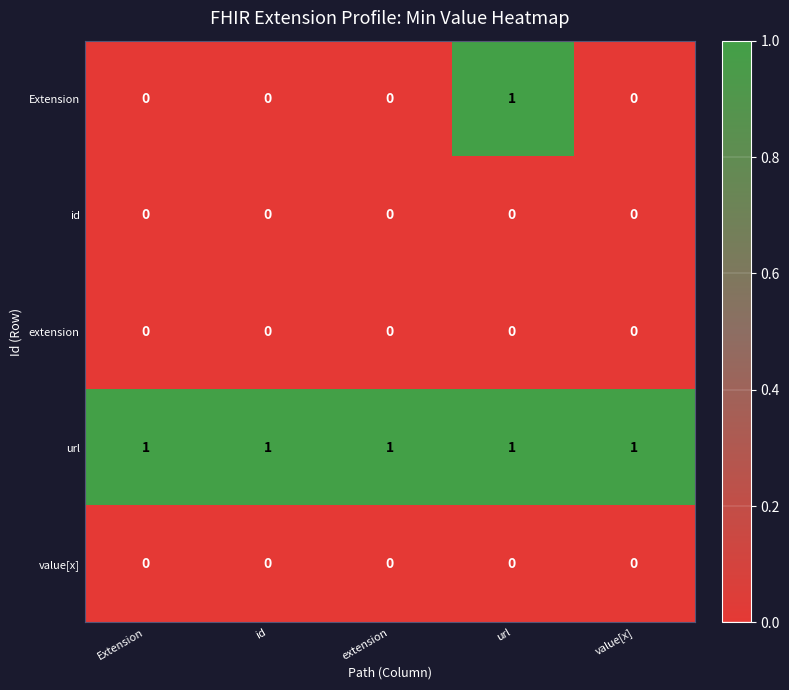

At how many categories does at least one series exceed 0?

5